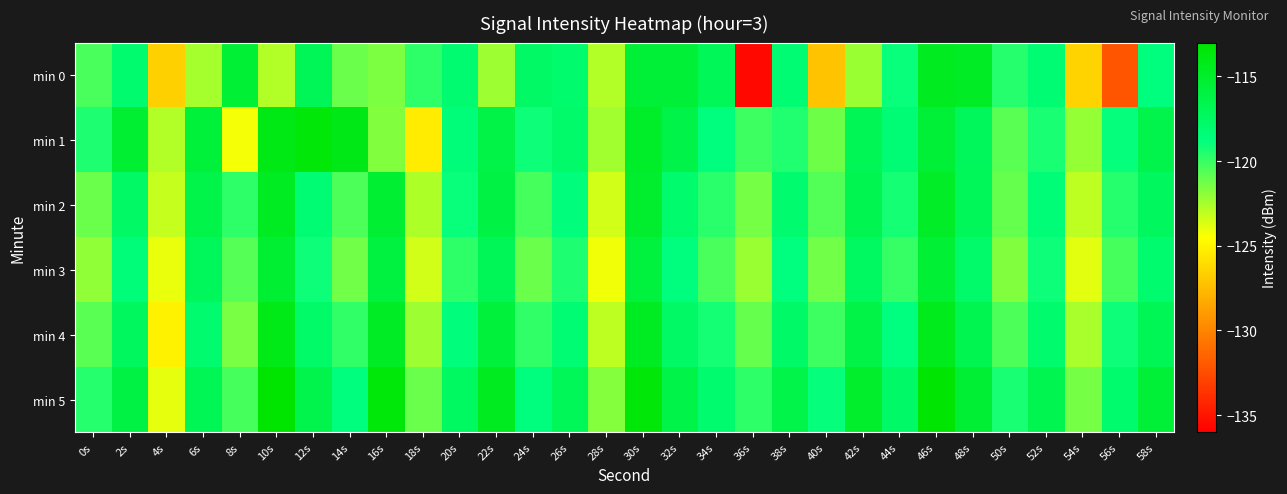

Reading left to right, extract all data points from this chart.

min 0: 0s=-120.5	2s=-118.0	4s=-126.6	6s=-122.5	8s=-115.5	10s=-122.7	12s=-116.9	14s=-121.1	16s=-121.6	18s=-119.7	20s=-118.1	22s=-122.3	24s=-117.5	26s=-117.9	28s=-122.8	30s=-115.6	32s=-115.5	34s=-117.0	36s=-135.6	38s=-118.2	40s=-127.1	42s=-122.2	44s=-118.9	46s=-114.5	48s=-114.7	50s=-119.6	52s=-118.2	54s=-126.5	56s=-132.2	58s=-118.7
min 1: 0s=-119.4	2s=-115.3	4s=-122.7	6s=-115.7	8s=-124.3	10s=-114.0	12s=-113.4	14s=-114.1	16s=-121.7	18s=-125.3	20s=-118.5	22s=-116.2	24s=-119.1	26s=-117.8	28s=-122.4	30s=-114.9	32s=-116.3	34s=-118.7	36s=-120.1	38s=-119.5	40s=-121.2	42s=-116.8	44s=-118.3	46s=-115.6	48s=-117.2	50s=-120.8	52s=-119.3	54s=-122.1	56s=-118.9	58s=-116.5
min 2: 0s=-121.1	2s=-117.5	4s=-123.2	6s=-116.4	8s=-119.8	10s=-114.6	12s=-118.2	14s=-120.5	16s=-115.3	18s=-122.7	20s=-119.0	22s=-116.1	24s=-120.3	26s=-118.6	28s=-123.5	30s=-115.1	32s=-117.9	34s=-119.7	36s=-121.4	38s=-118.0	40s=-120.6	42s=-116.7	44s=-119.2	46s=-114.8	48s=-117.1	50s=-121.0	52s=-118.4	54s=-123.0	56s=-119.6	58s=-117.3
min 3: 0s=-122.0	2s=-118.5	4s=-124.0	6s=-117.2	8s=-120.7	10s=-115.3	12s=-119.1	14s=-121.3	16s=-116.0	18s=-123.5	20s=-119.8	22s=-116.9	24s=-121.1	26s=-119.4	28s=-124.2	30s=-115.8	32s=-118.7	34s=-120.4	36s=-122.2	38s=-118.8	40s=-121.3	42s=-117.4	44s=-120.0	46s=-115.5	48s=-117.8	50s=-121.7	52s=-119.1	54s=-123.8	56s=-120.3	58s=-118.0
min 4: 0s=-120.8	2s=-117.3	4s=-125.1	6s=-118.0	8s=-121.5	10s=-114.1	12s=-117.7	14s=-119.9	16s=-114.7	18s=-122.3	20s=-118.6	22s=-115.7	24s=-119.9	26s=-118.2	28s=-123.0	30s=-114.6	32s=-117.5	34s=-119.2	36s=-121.0	38s=-117.6	40s=-120.1	42s=-116.2	44s=-118.8	46s=-114.3	48s=-116.6	50s=-120.5	52s=-117.9	54s=-122.6	56s=-119.1	58s=-116.8
min 5: 0s=-119.6	2s=-116.1	4s=-123.9	6s=-116.8	8s=-120.3	10s=-112.9	12s=-116.5	14s=-118.7	16s=-113.5	18s=-121.1	20s=-117.4	22s=-114.5	24s=-118.7	26s=-117.0	28s=-121.8	30s=-113.4	32s=-116.3	34s=-118.0	36s=-119.8	38s=-116.4	40s=-118.9	42s=-115.0	44s=-117.6	46s=-113.1	48s=-115.4	50s=-119.3	52s=-116.7	54s=-121.4	56s=-117.9	58s=-115.6